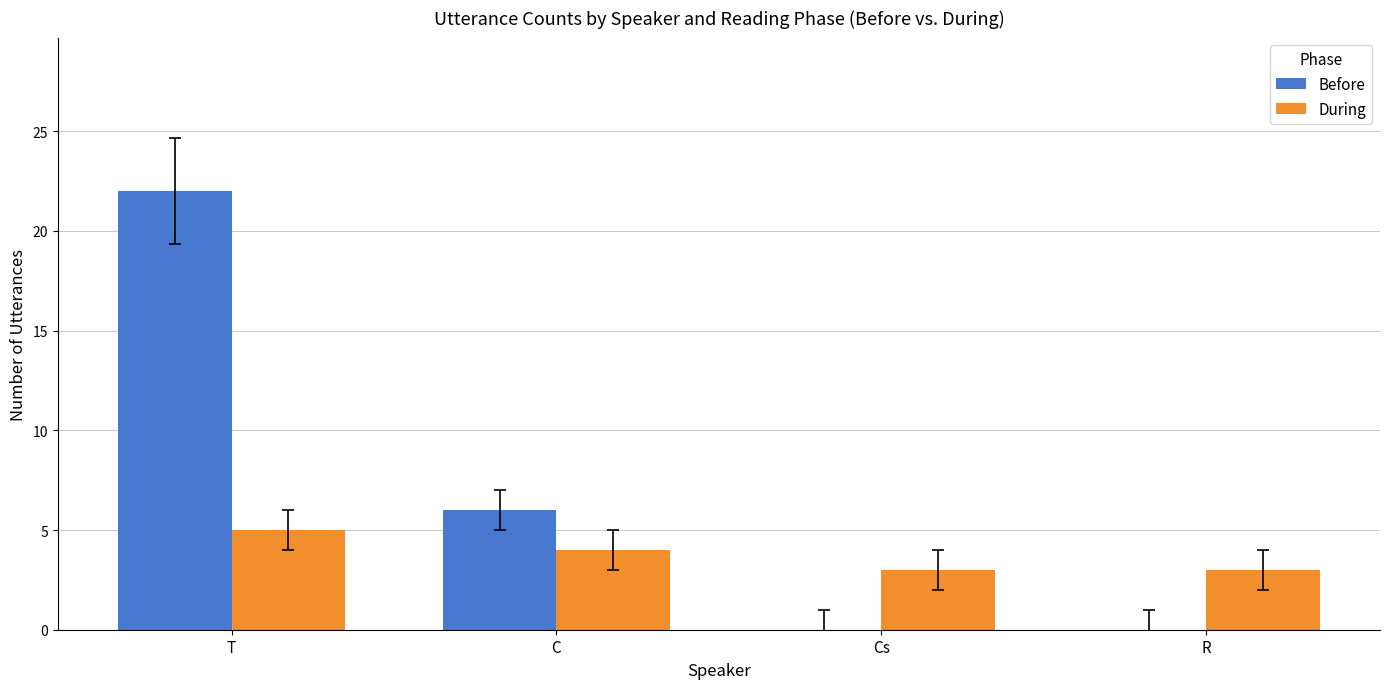

Reading left to right, what are all the values shown in this chart?

Before: T=22	C=6	Cs=0	R=0
During: T=5	C=4	Cs=3	R=3